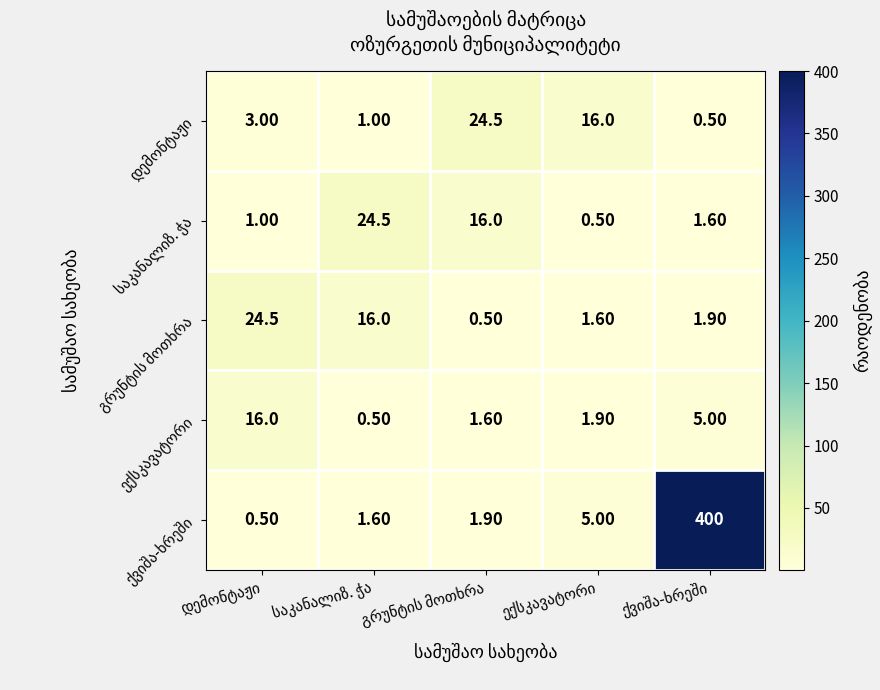

Rank the series at საკანალიზ. ჭა from highest to lowest value.

საკანალიზ. ჭა, გრუნტის მოთხრა, ქვიშა-ხრეში, დემონტაჟი, ექსკავატორი